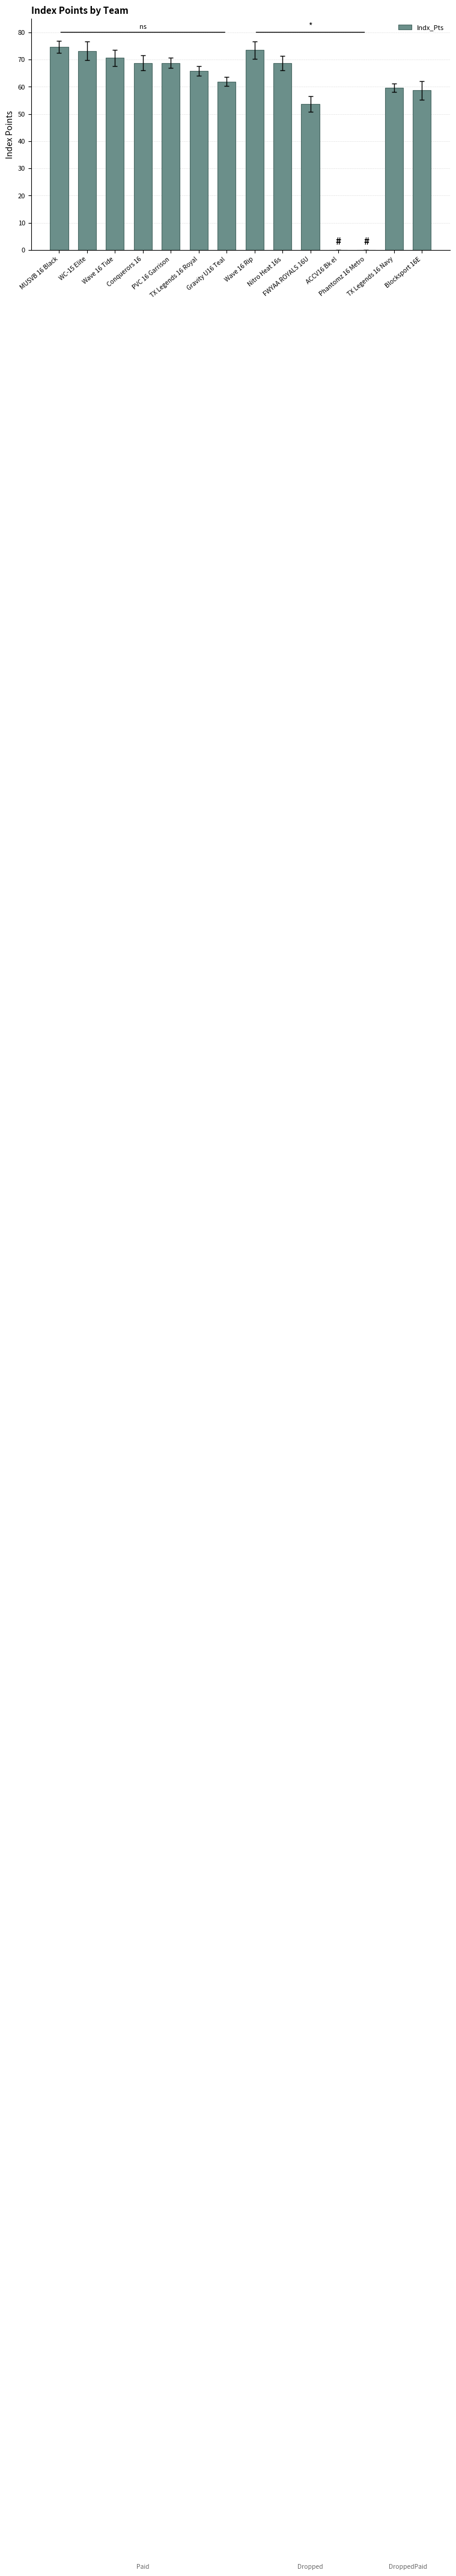

How many data points does each series have?

14